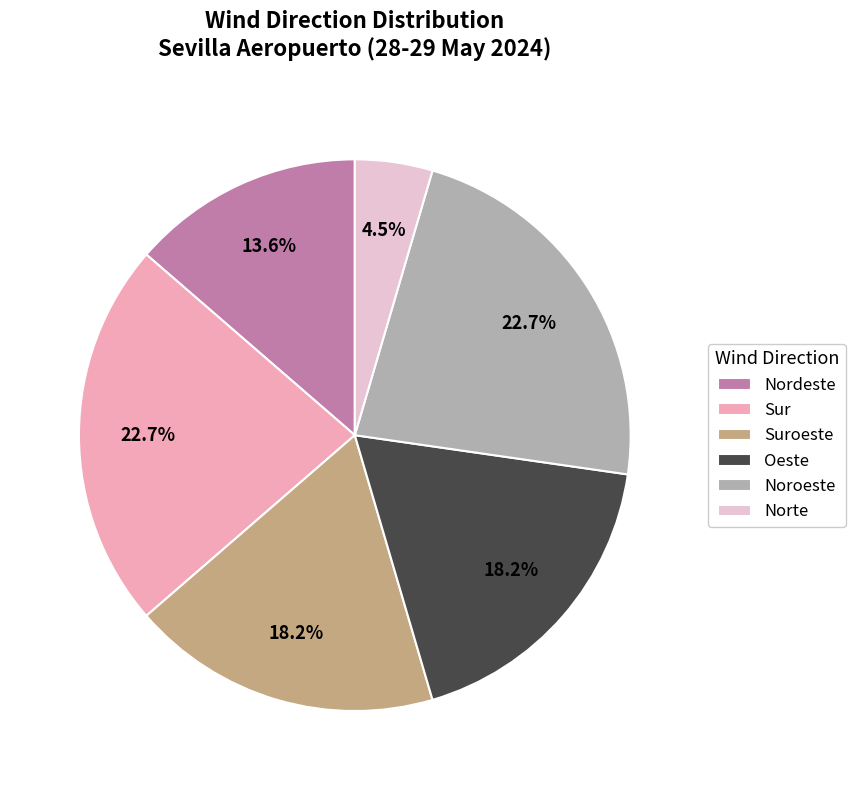

Count the number of slices in the pie.

6